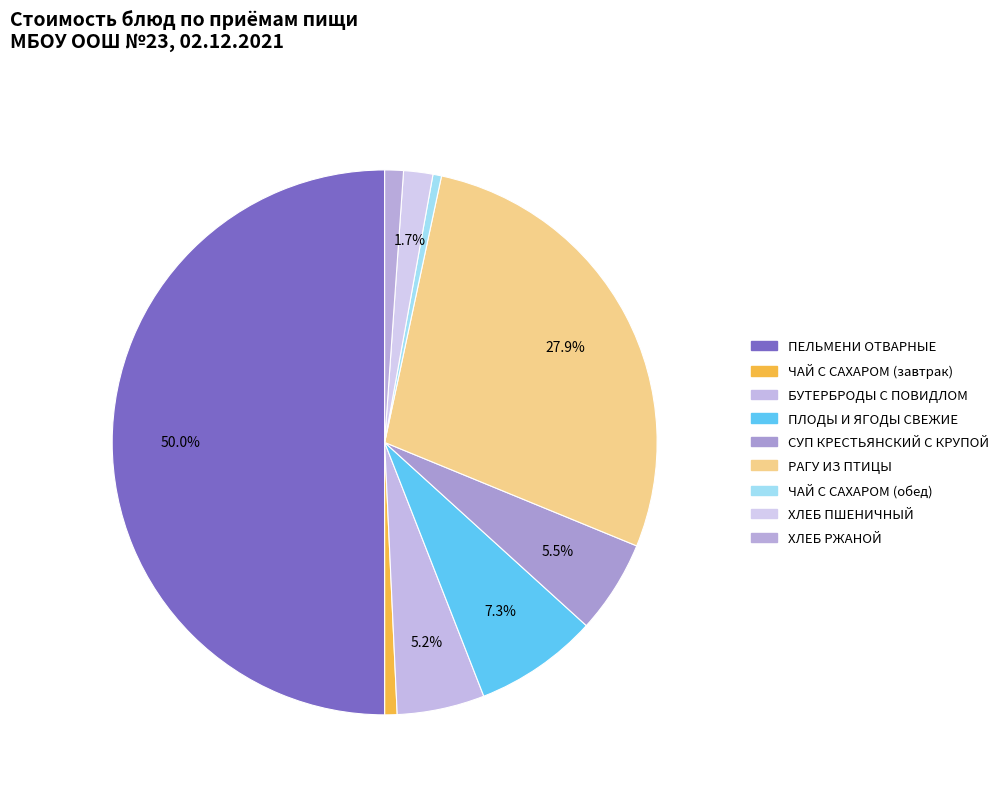

What is the smallest slice in the pie chart?

ЧАЙ С САХАРОМ (обед)